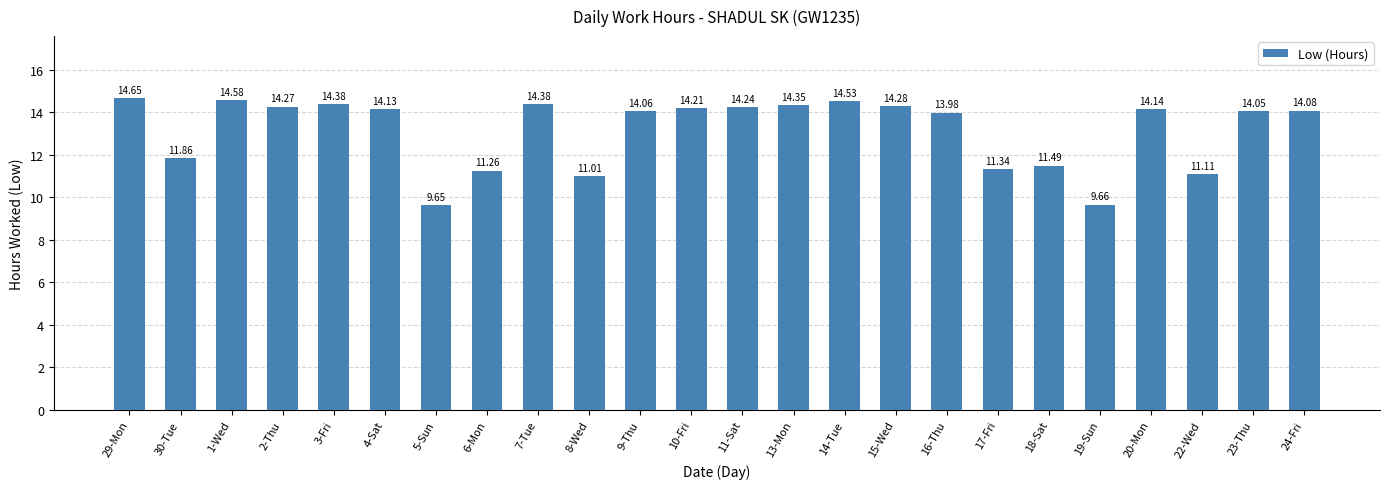

What is the label of the 18th bar from the right?

5-Sun